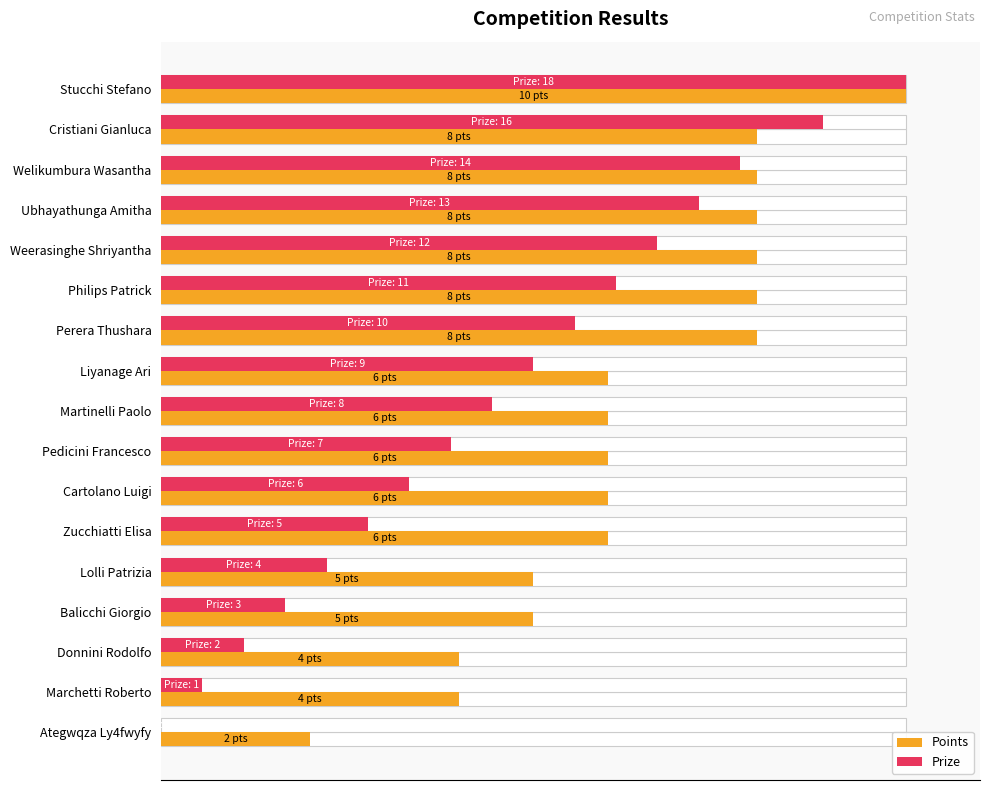

Between Lolli Patrizia and Donnini Rodolfo, which is larger?

Lolli Patrizia